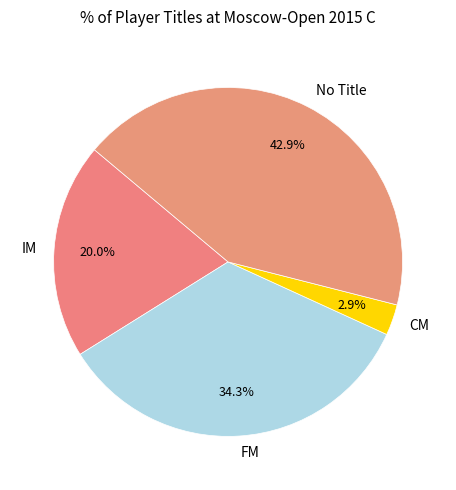

How many slices are in this pie chart?

4